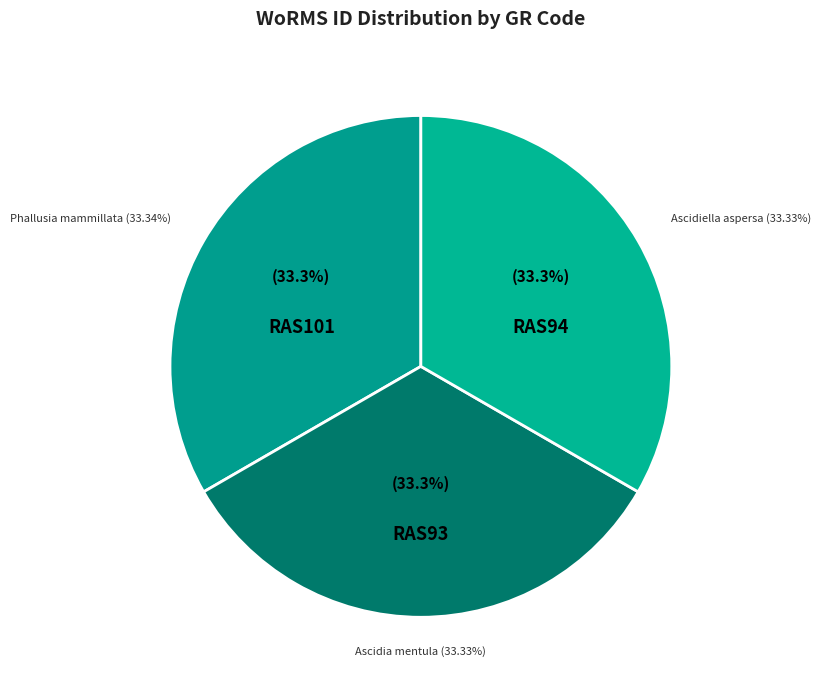

The RAS94 slice represents 27% of the pie. True or false?

False